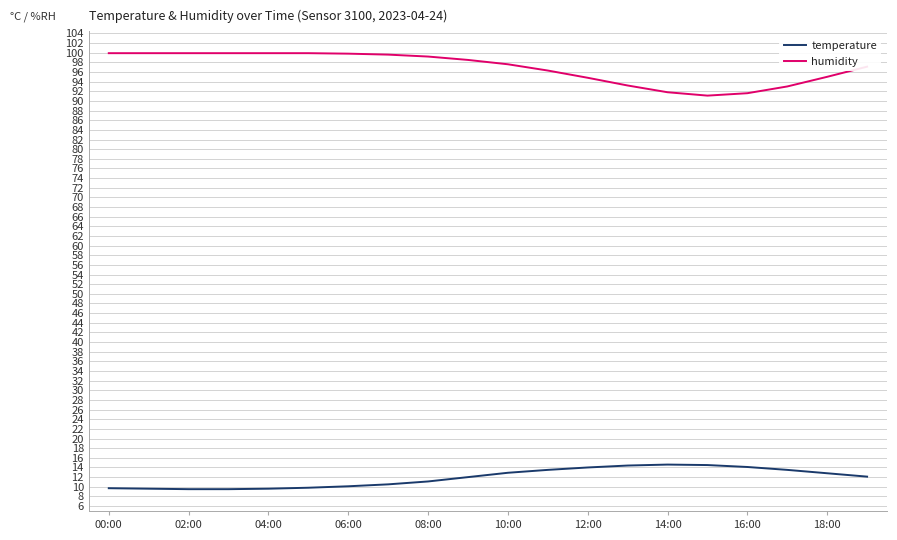

Which series has the largest total across all categories?

humidity